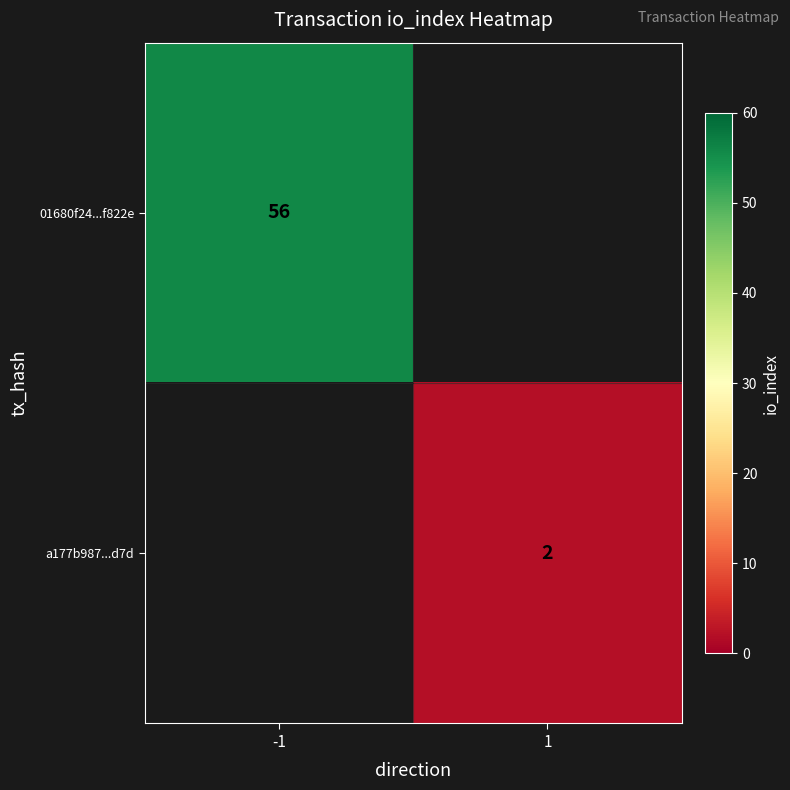

The value of 01680f24...f822e at -1 is 56. True or false?

True